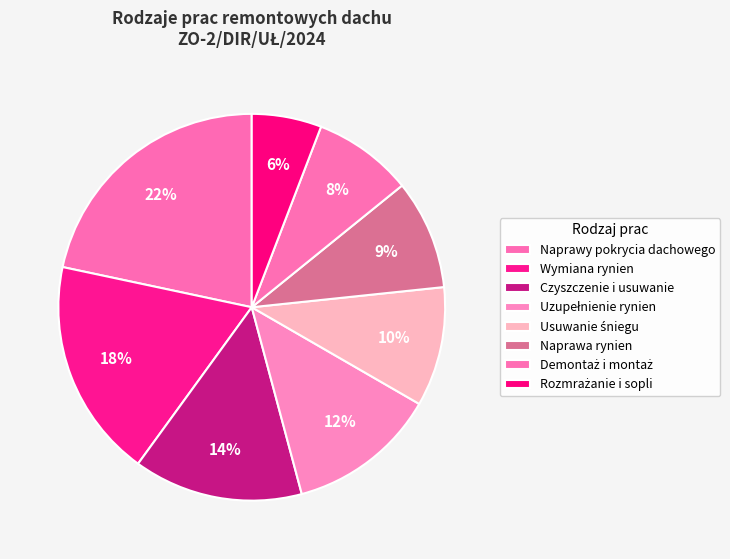

Is Rozmrażanie i sopli the majority of the pie?

No